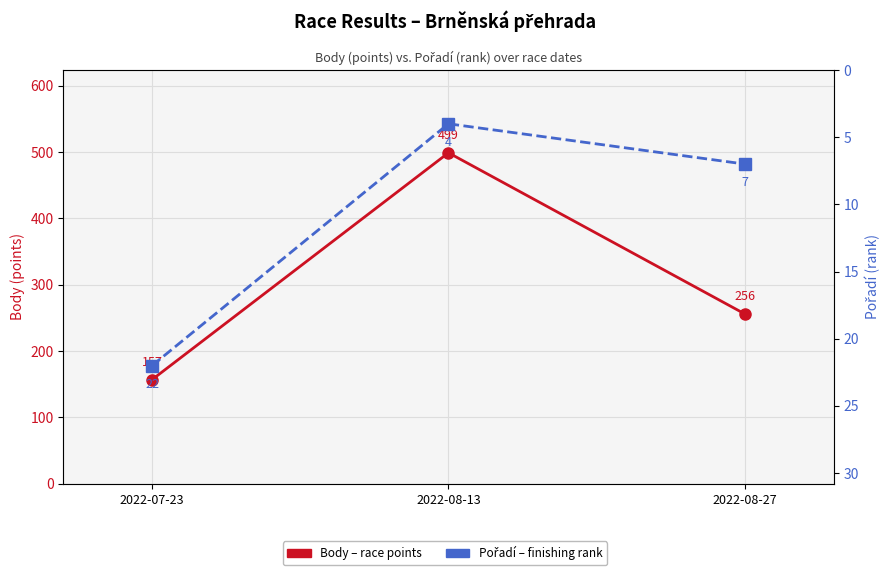

Is the value of Body (points) at 2022-08-27 greater than the value of Pořadí (rank) at 2022-07-23?

Yes